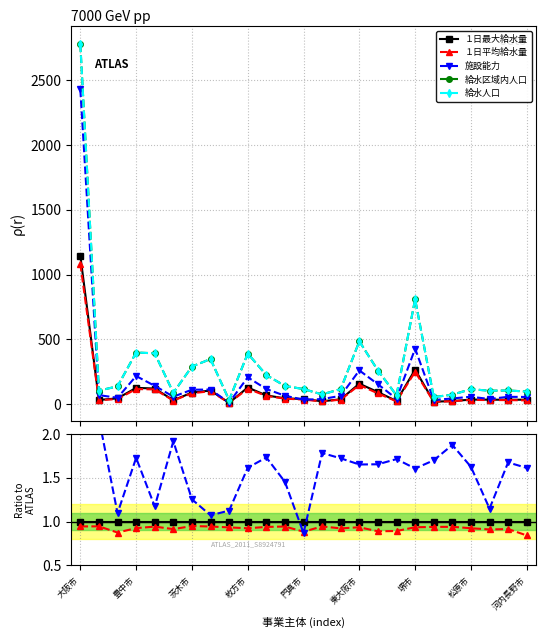

At 門真市, list the series in order from smallest to largest.

１日平均給水量, １日最大給水量, 施設能力, 給水人口, 給水区域内人口